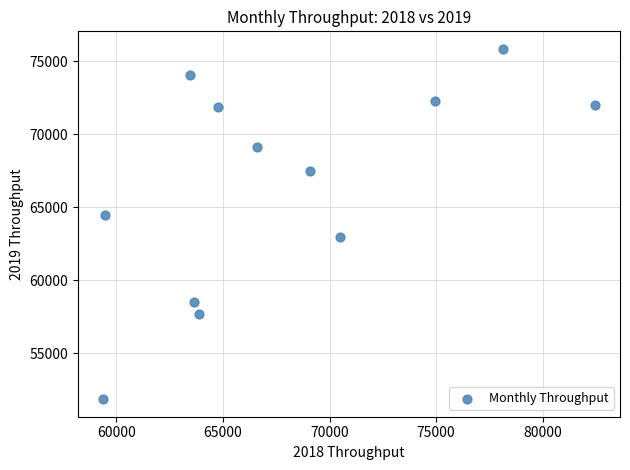

What is the average X value?

68031